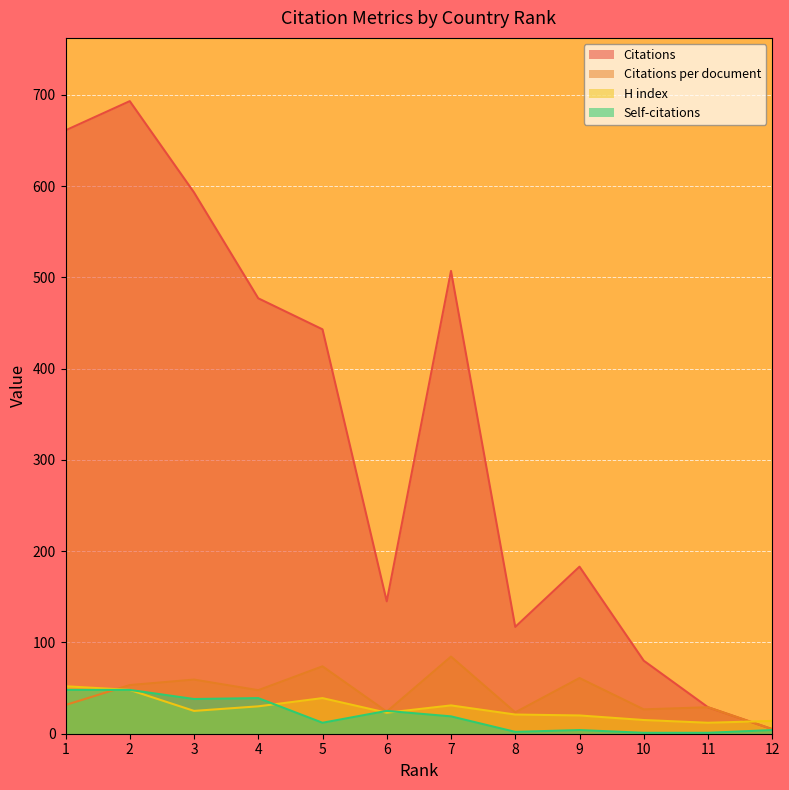

What is the spread (max minus min) of values at 12?

10.0